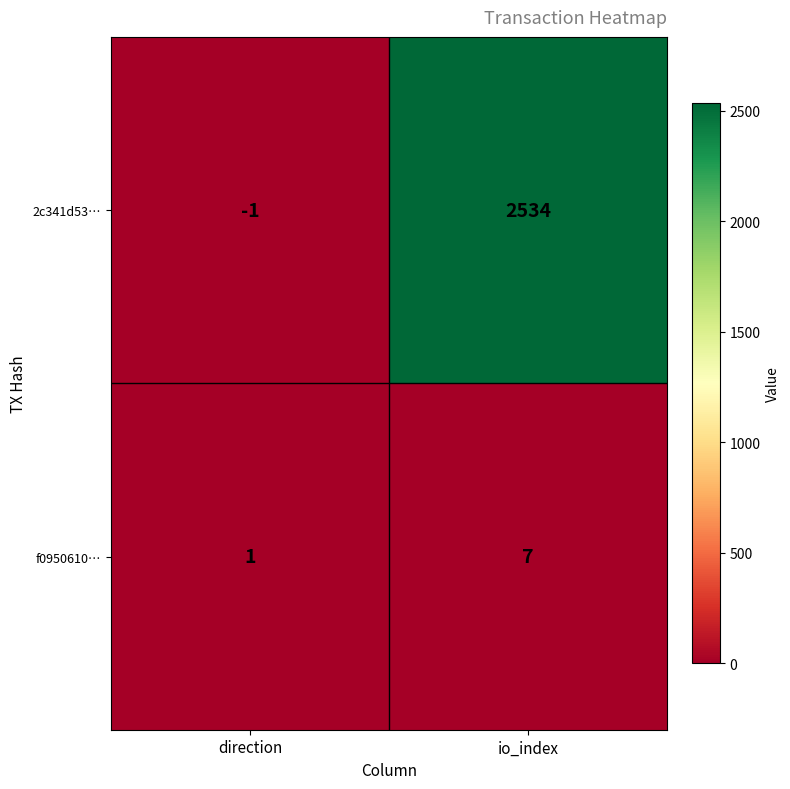

How many categories are shown in the chart?

2